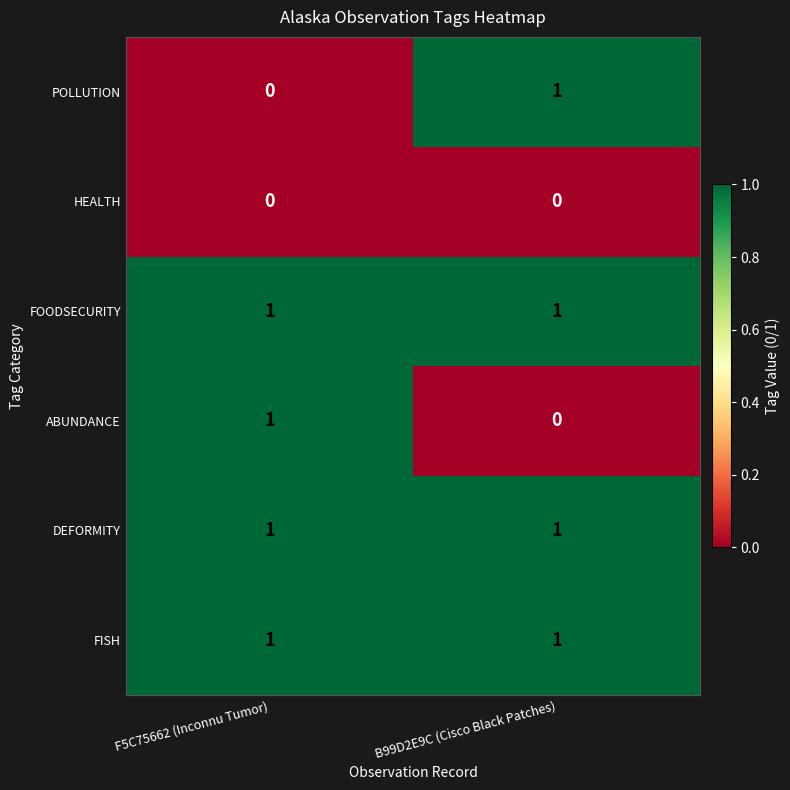

Is the value of HEALTH at F5C75662 (Inconnu Tumor) greater than the value of ABUNDANCE at F5C75662 (Inconnu Tumor)?

No